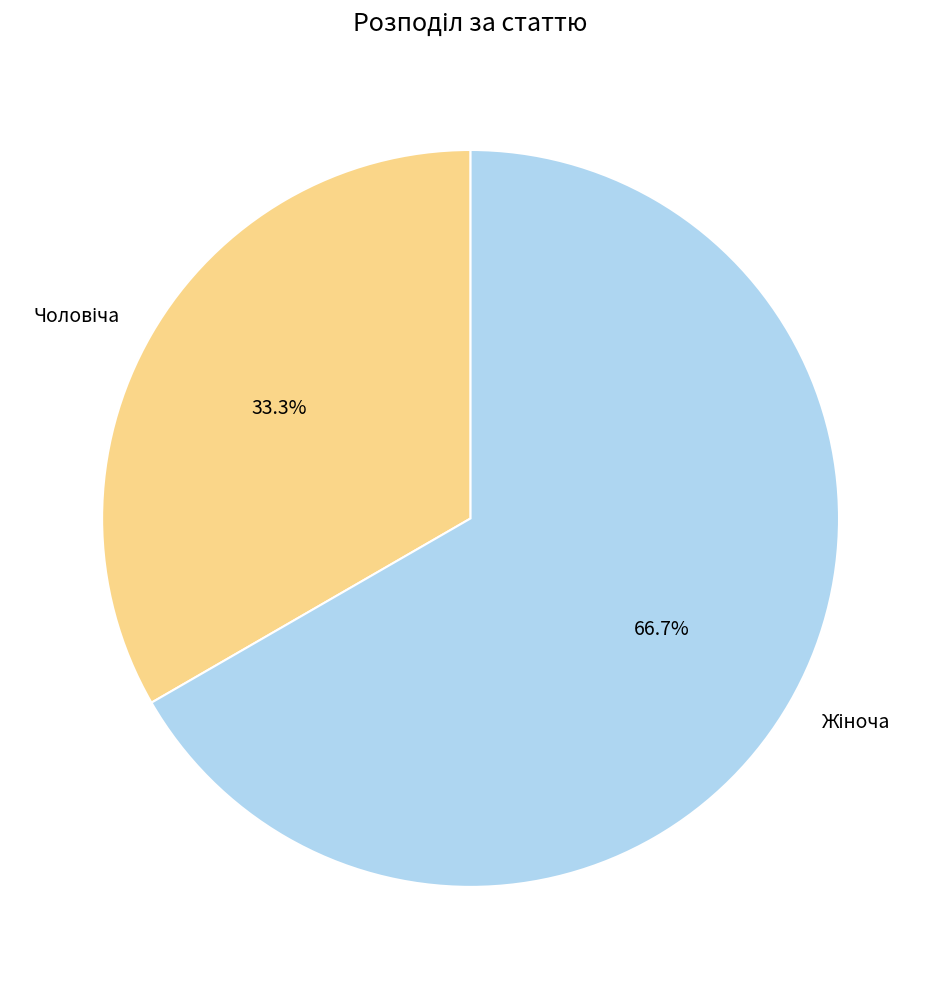

Is there any slice that represents more than half of the pie?

Yes